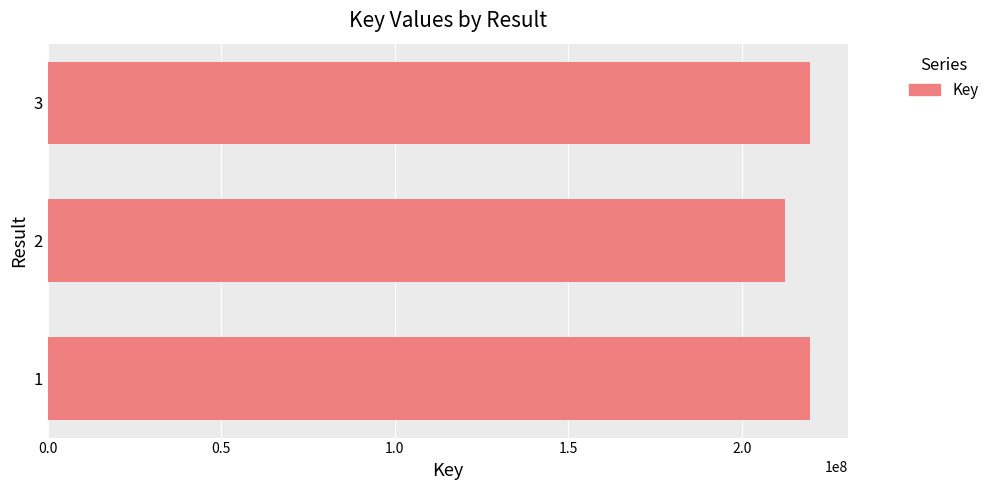

What is the ratio of the value at 3 to the value at 1?

1.0